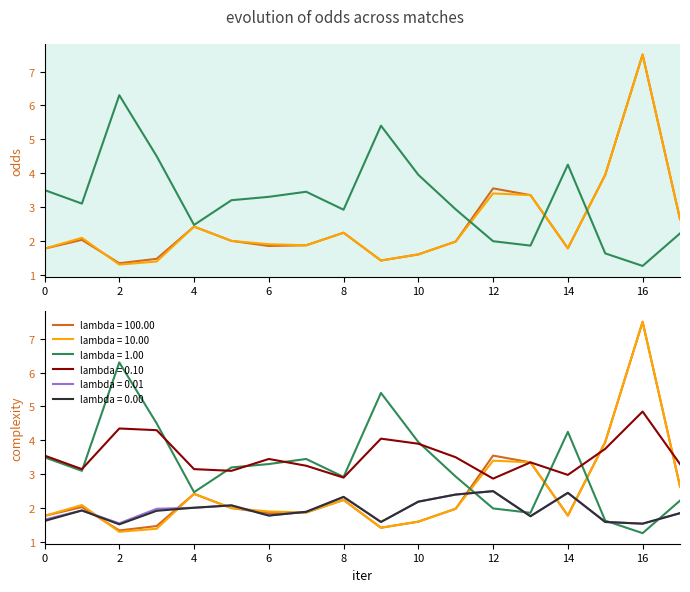

True or false: lambda = 0.10 and lambda = 0.01 cross at least once.

False